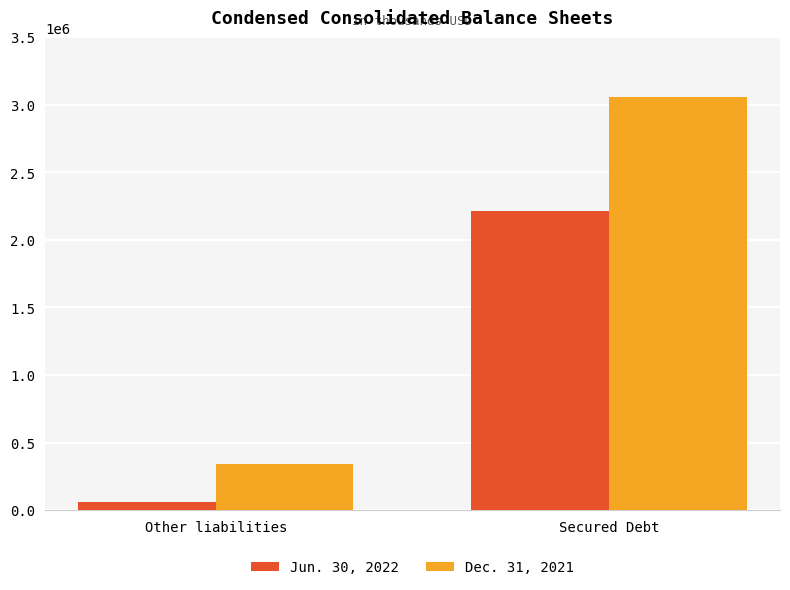

Is it true that Dec. 31, 2021 equals 5249660 at Secured Debt?

False